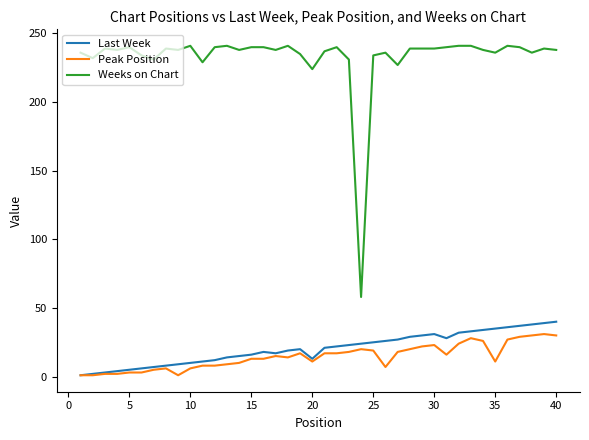

List the series in order of their peak value, lowest first.

Peak Position, Last Week, Weeks on Chart